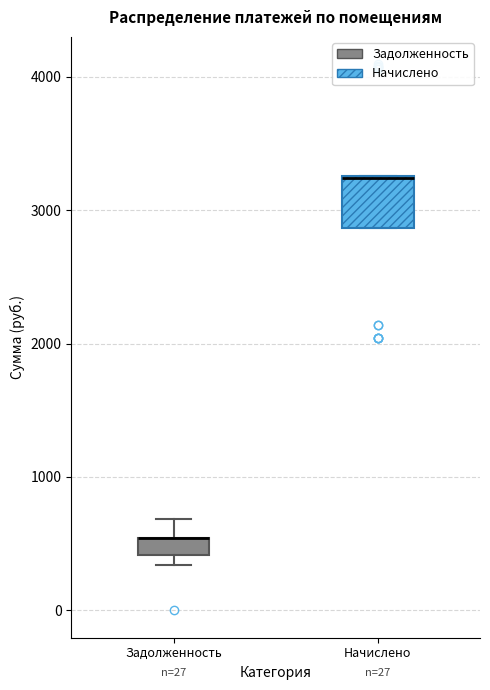

Comparing the boxes themselves (not the whiskers), which one is the tallest?

Начислено